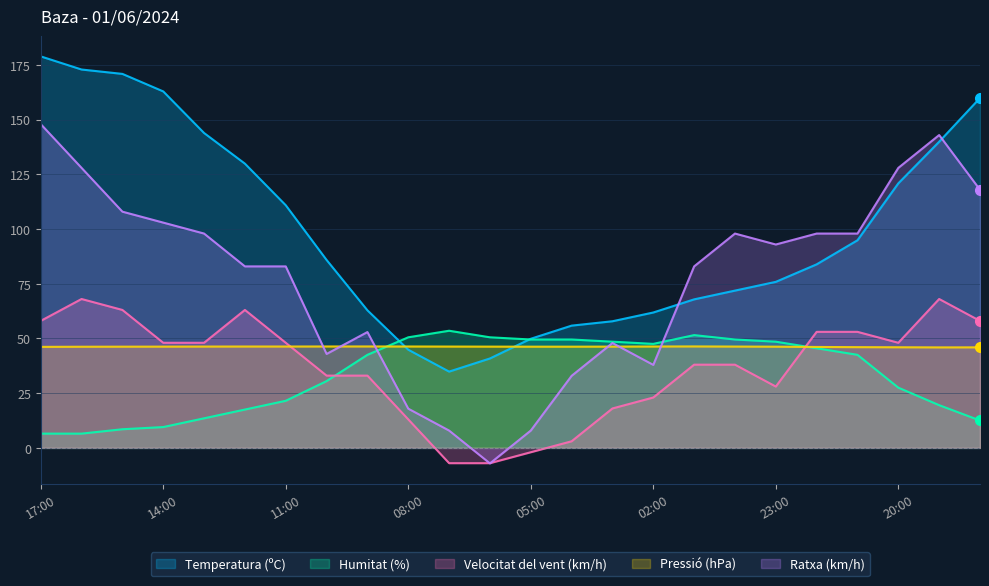

Between 16:00 and 05:00, which series saw the biggest shift?

Temperatura (ºC)